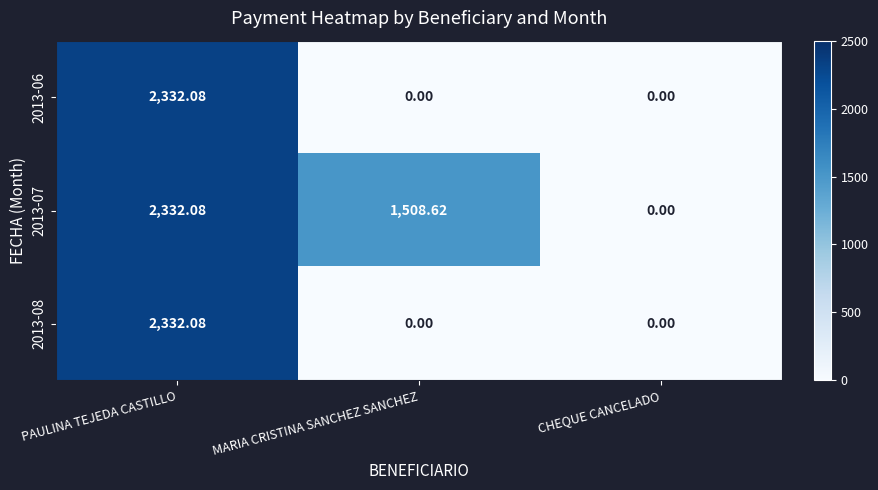

List the labels in order of 2013-07 value, smallest first.

CHEQUE CANCELADO, MARIA CRISTINA SANCHEZ SANCHEZ, PAULINA TEJEDA CASTILLO